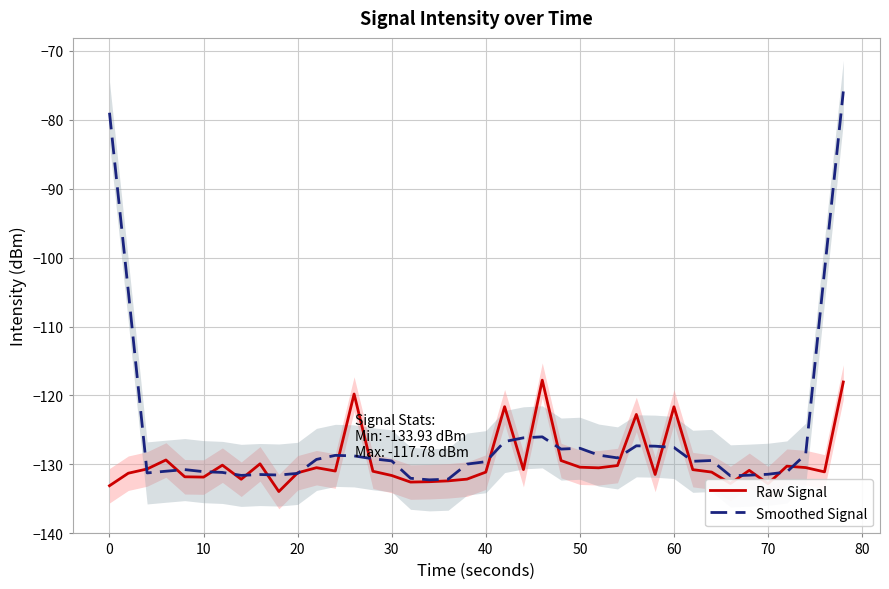

How many lines are shown in the chart?

2